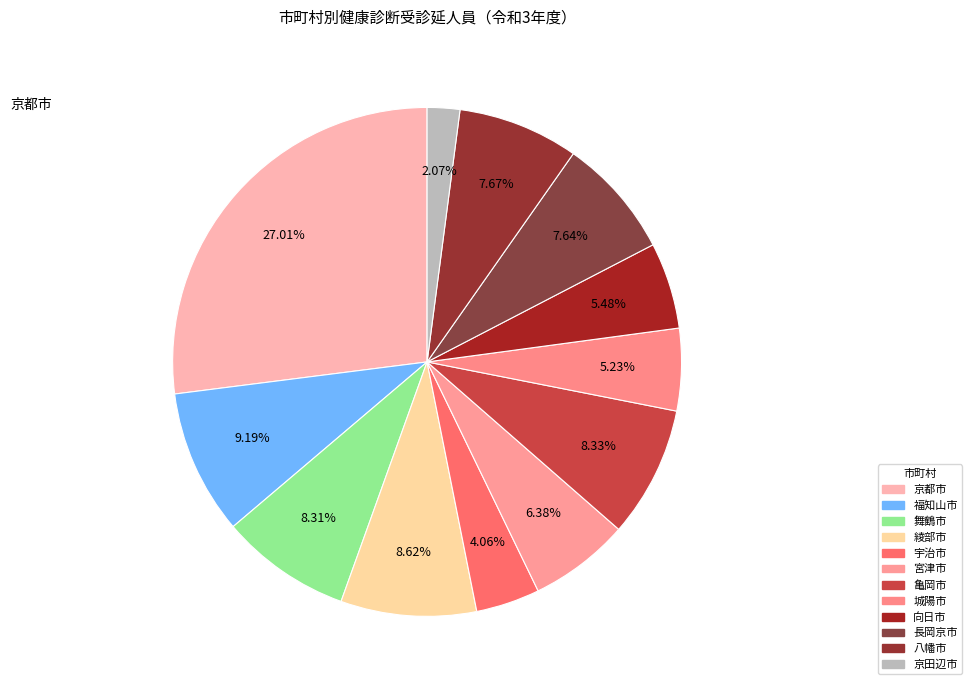

How many segments does this pie chart have?

12